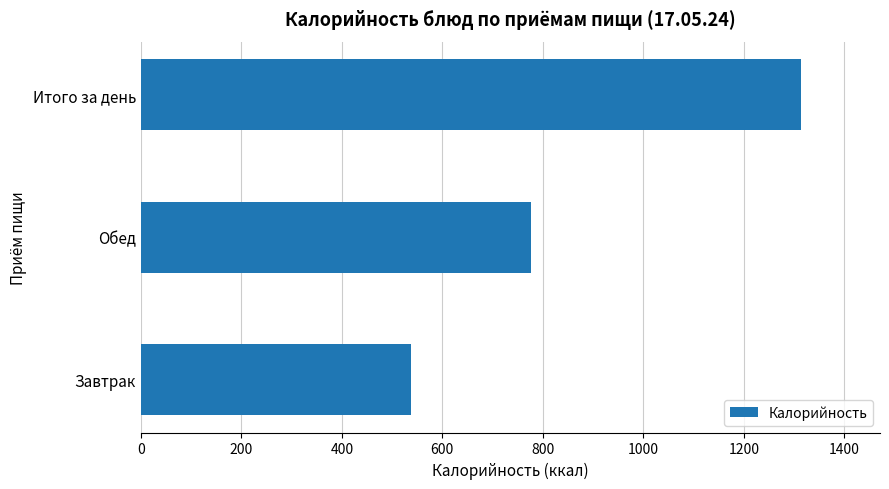

What is the difference between the maximum and minimum values?

776.0